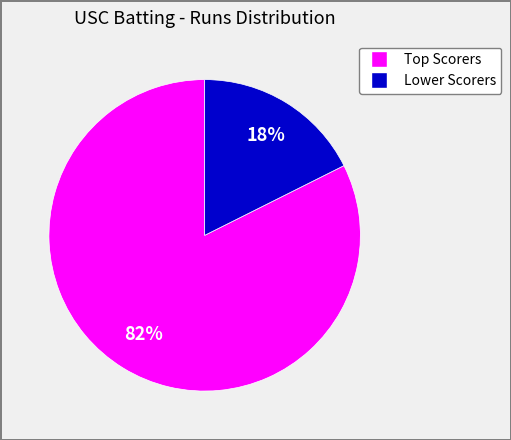

To the nearest percent, what is the average slice percentage?

50%